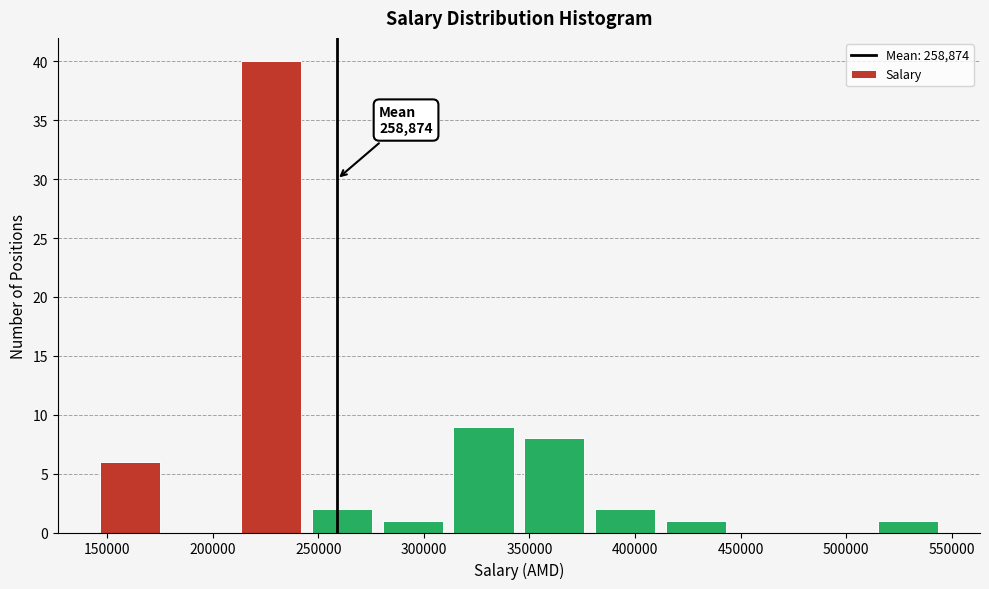

Over which range of the x-axis is the bar tallest?

211000 to 244500